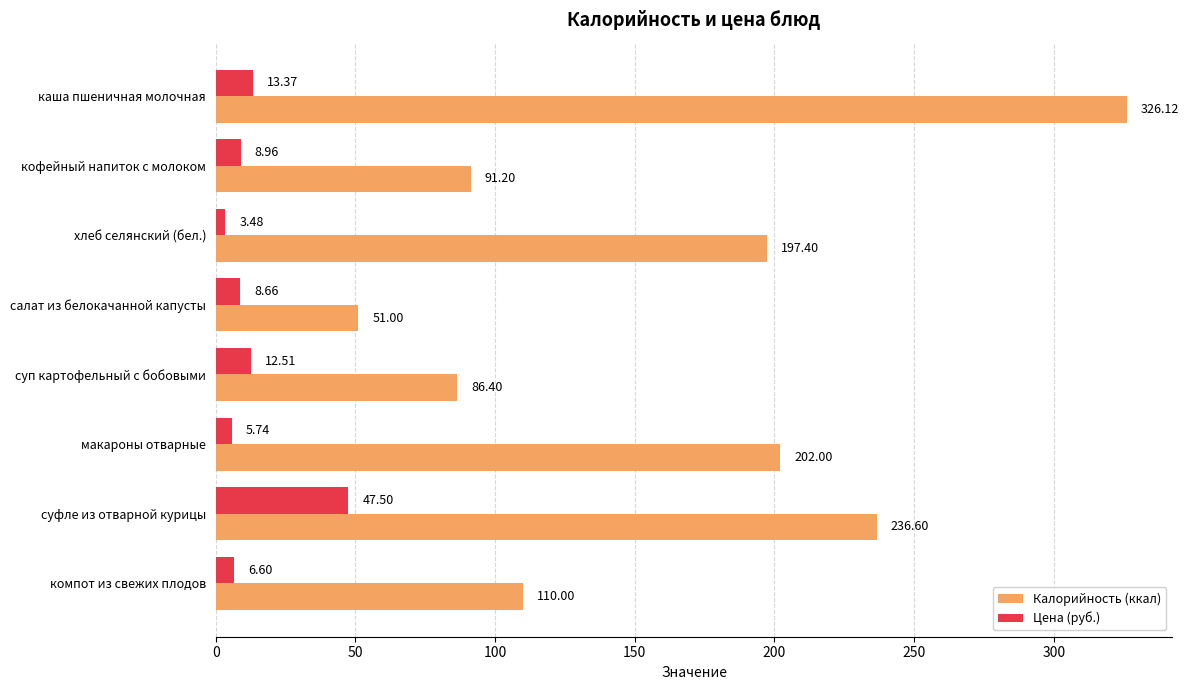

Which series has the largest total across all categories?

Калорийность (ккал)